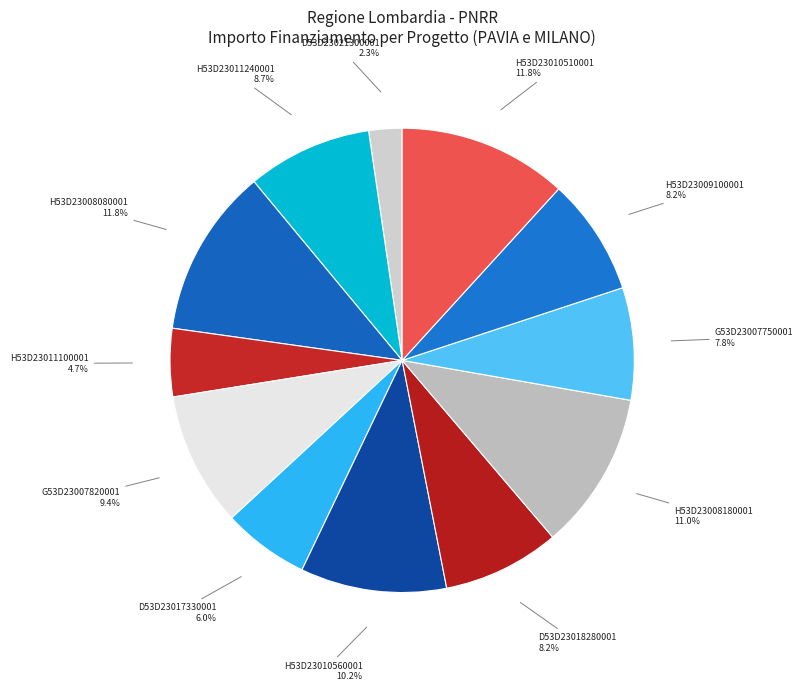

What is the ratio of the value at H53D23008180001 to the value at D53D23017330001?

1.8